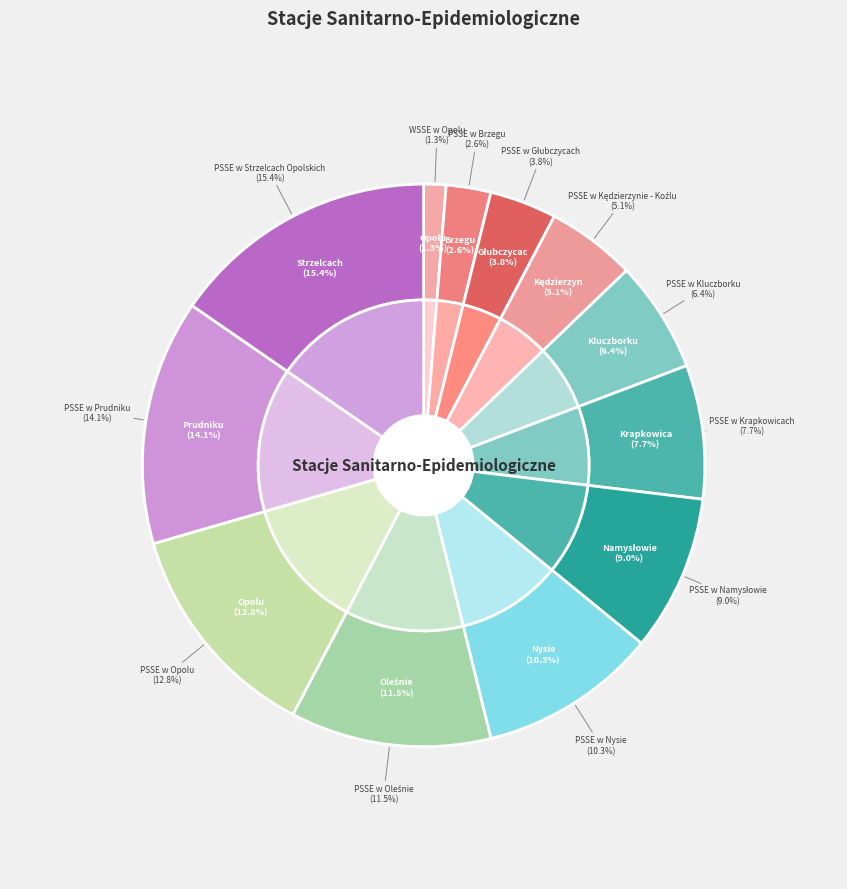

Is there any slice that represents more than half of the pie?

No